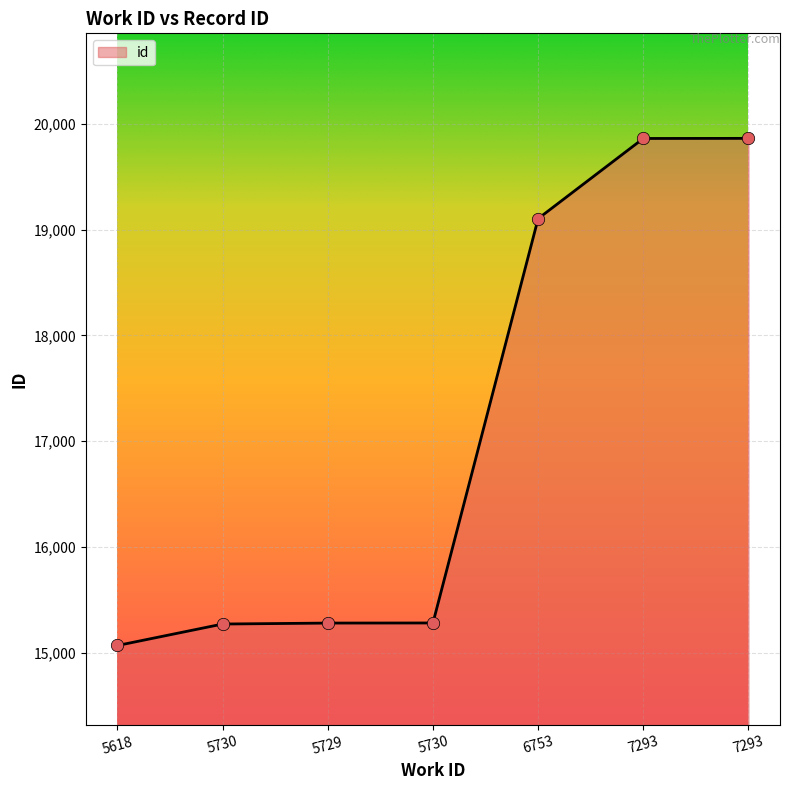

What is the change in value from 5730 to 7293?

+4582